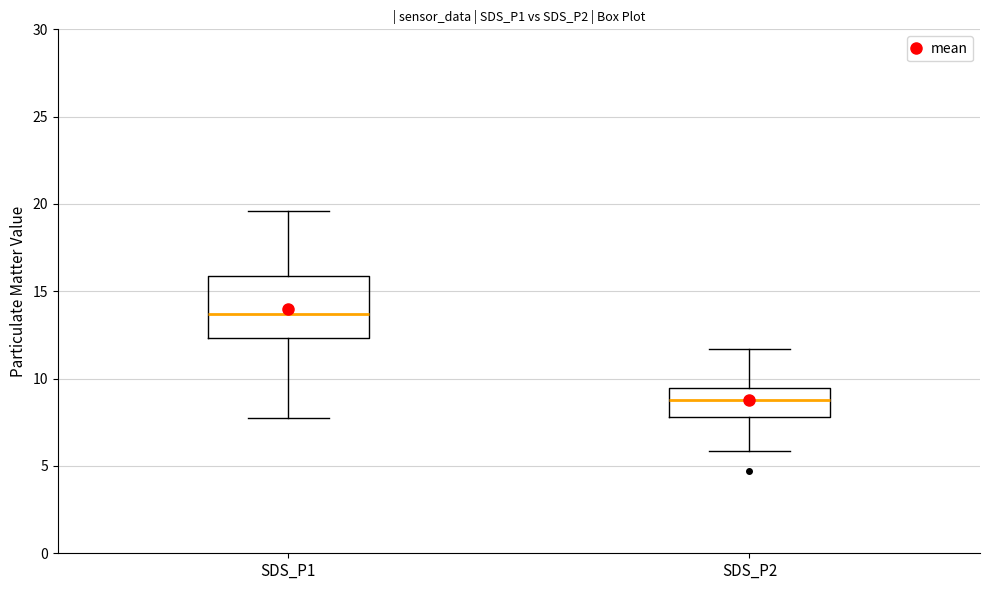

Which box is the tallest, from its lower edge to its upper edge?

SDS_P1